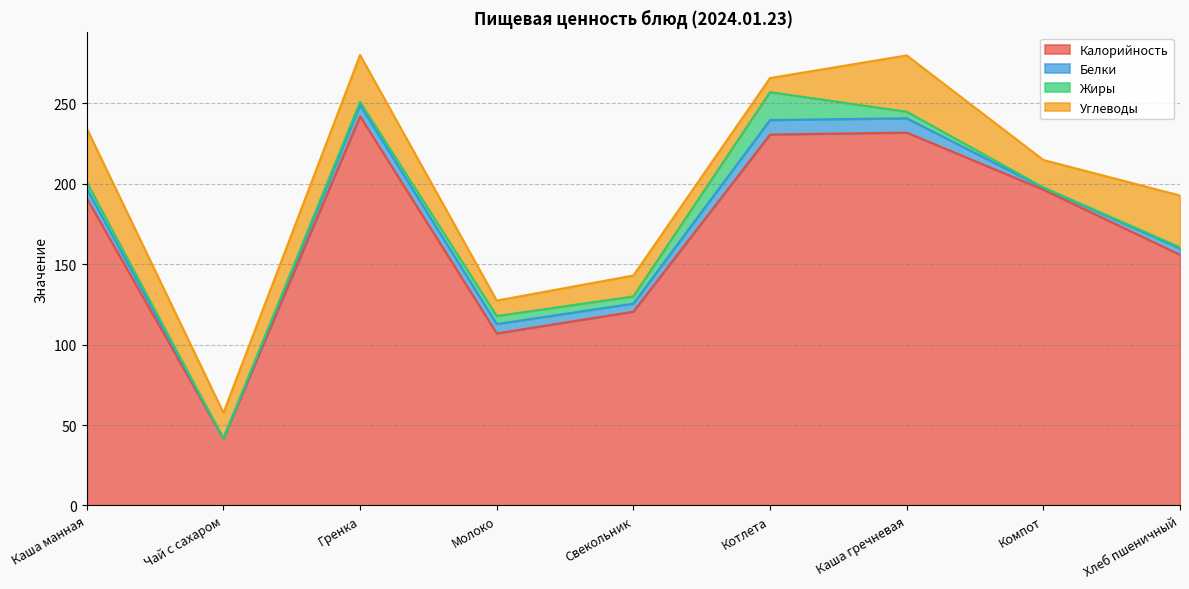

Which category has the lowest value across all series?

Чай с сахаром